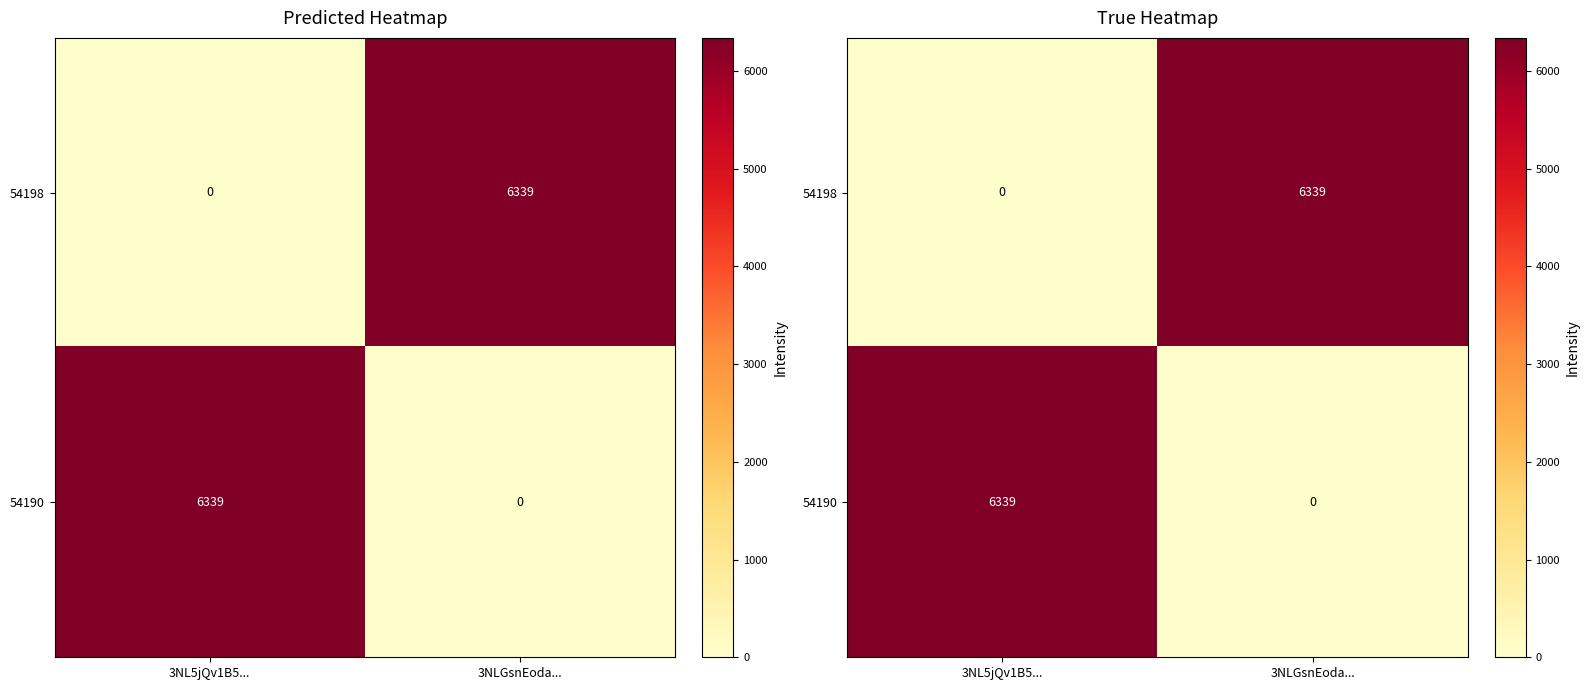

Is the value of 54198 at 3NL5jQv1B5... greater than the value of 54190 at 3NL5jQv1B5...?

No